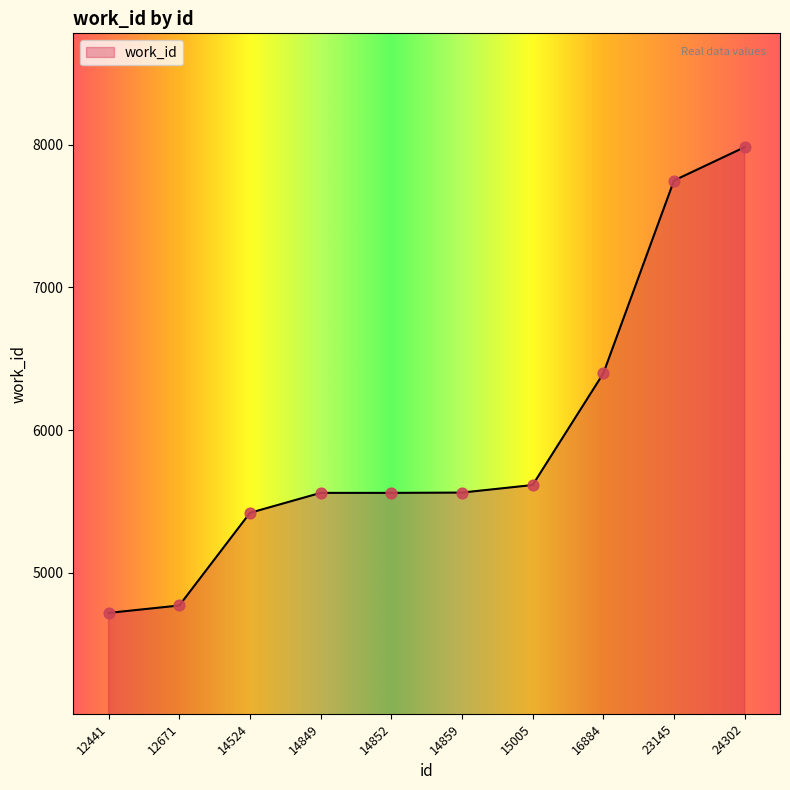

Between 15005 and 14859, which is larger?

15005